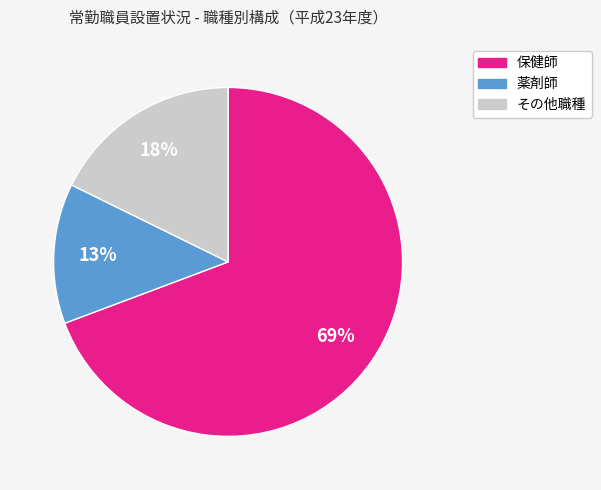

To the nearest percent, what is the difference between the largest and smallest slice percentages?

56%